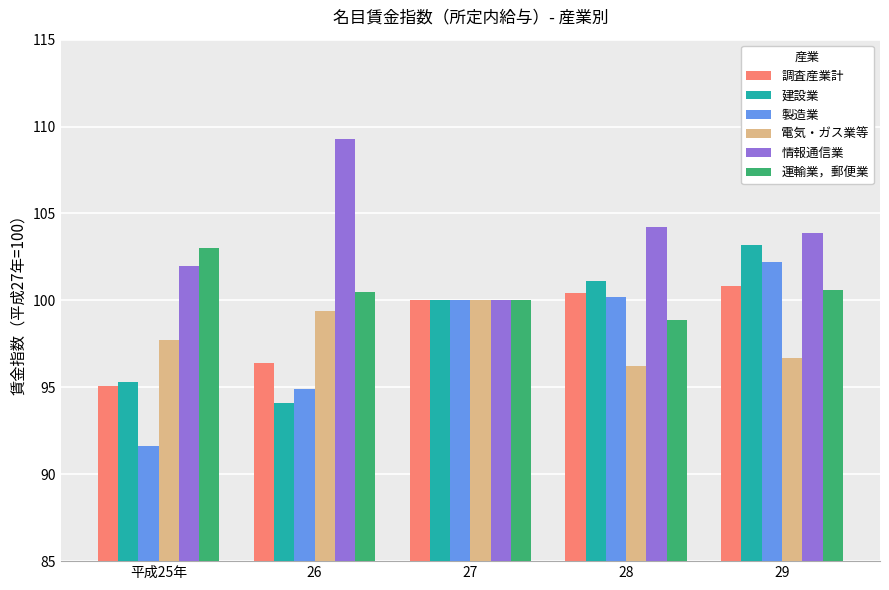

Which series changed the most between 平成25年 and 28?

製造業